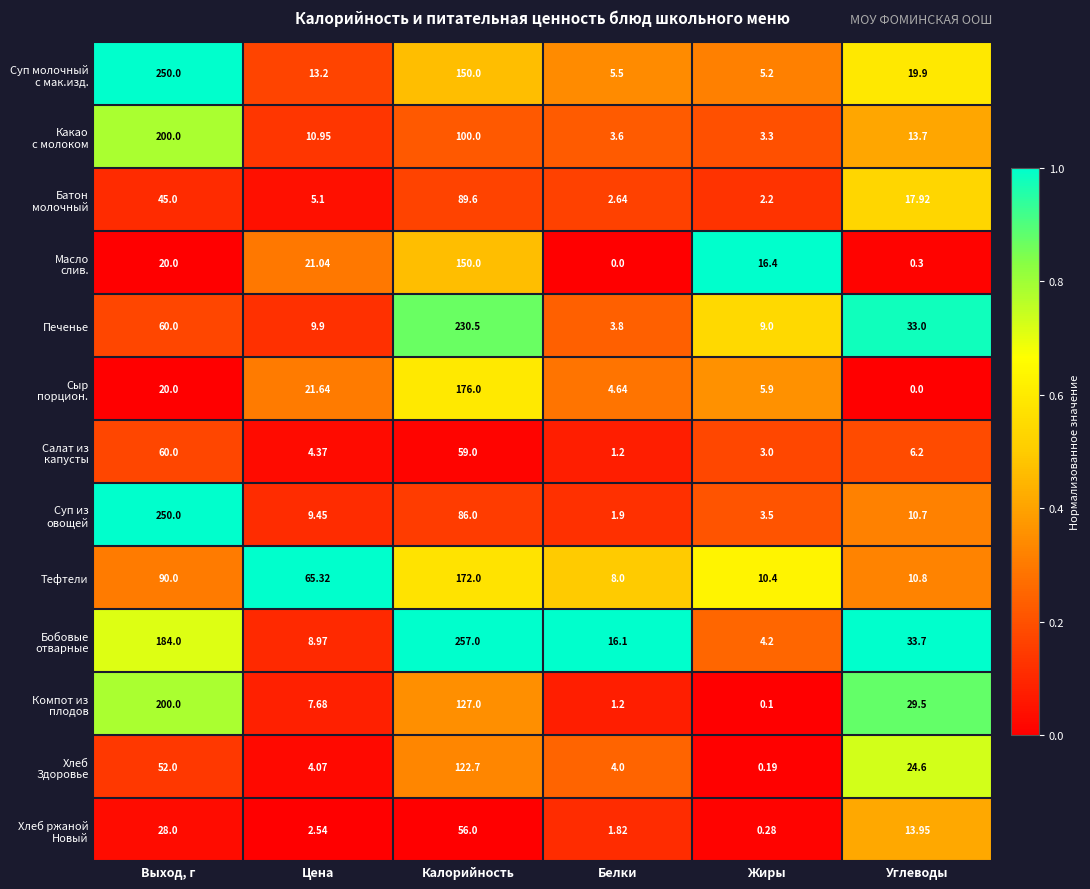

Count the number of categories in the chart.

6